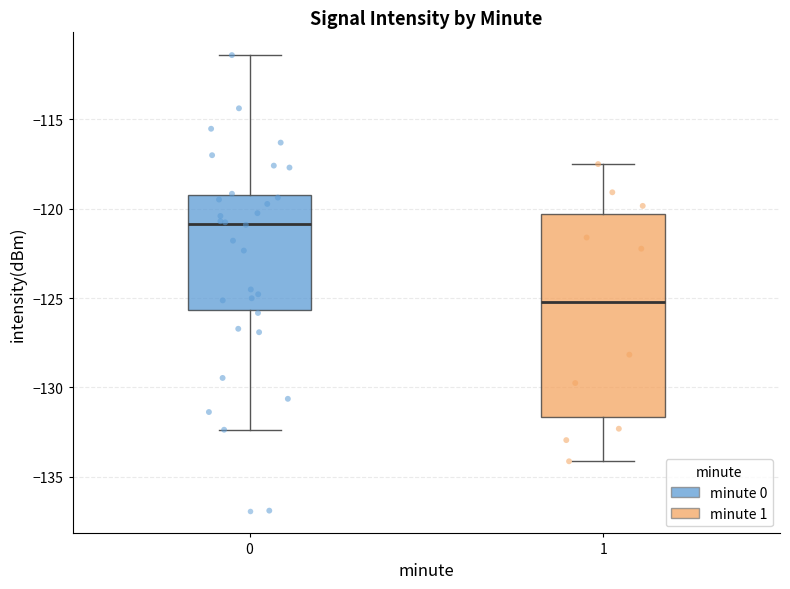

Where does the lower whisker of the box at x = 1 end on the y-axis? The values are not printed on the chart, so give them approximately, as read against the axis.

-134.0